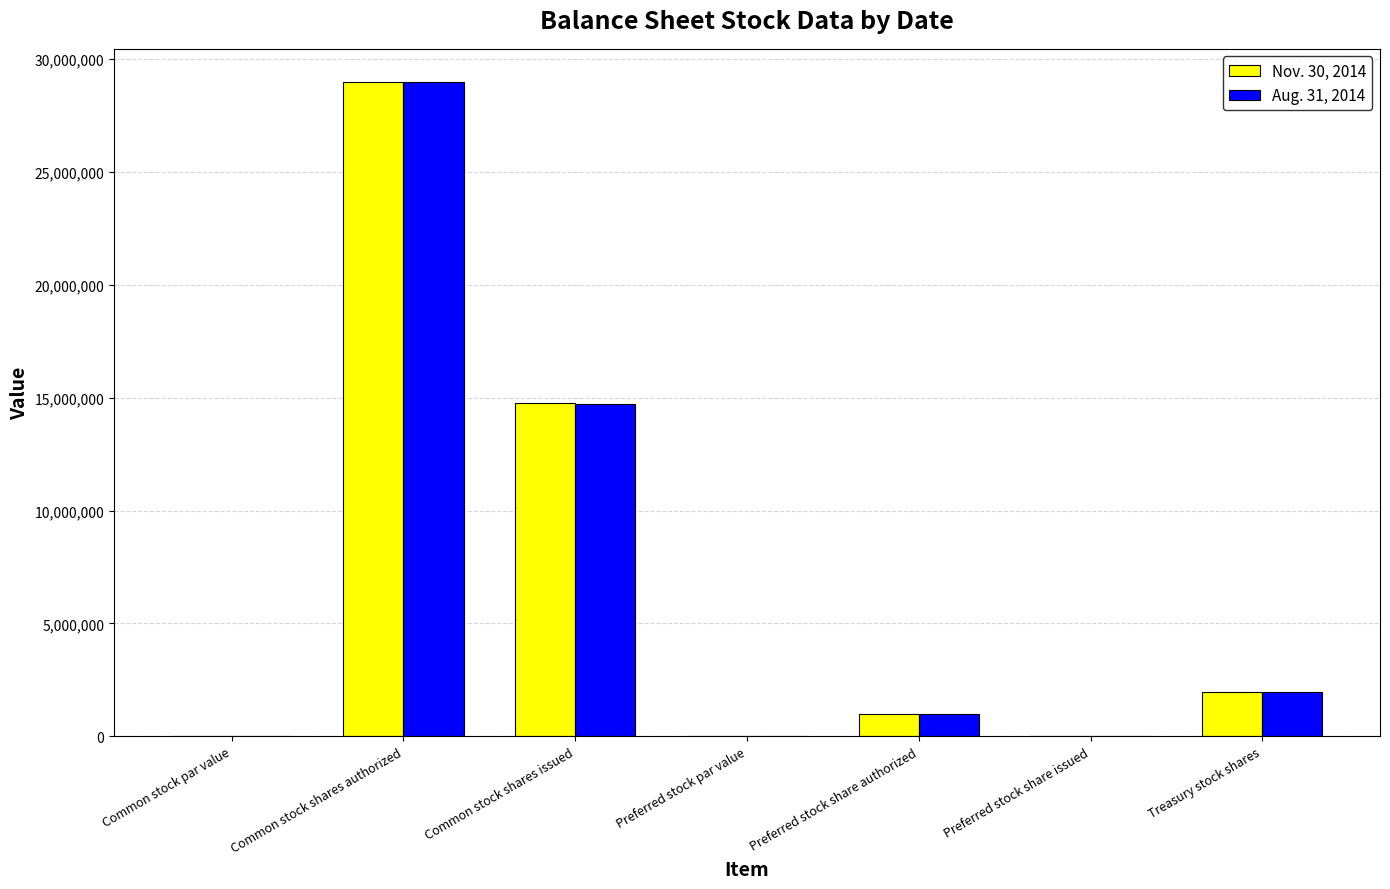

Are the bars grouped side by side (vs. stacked)?

Yes